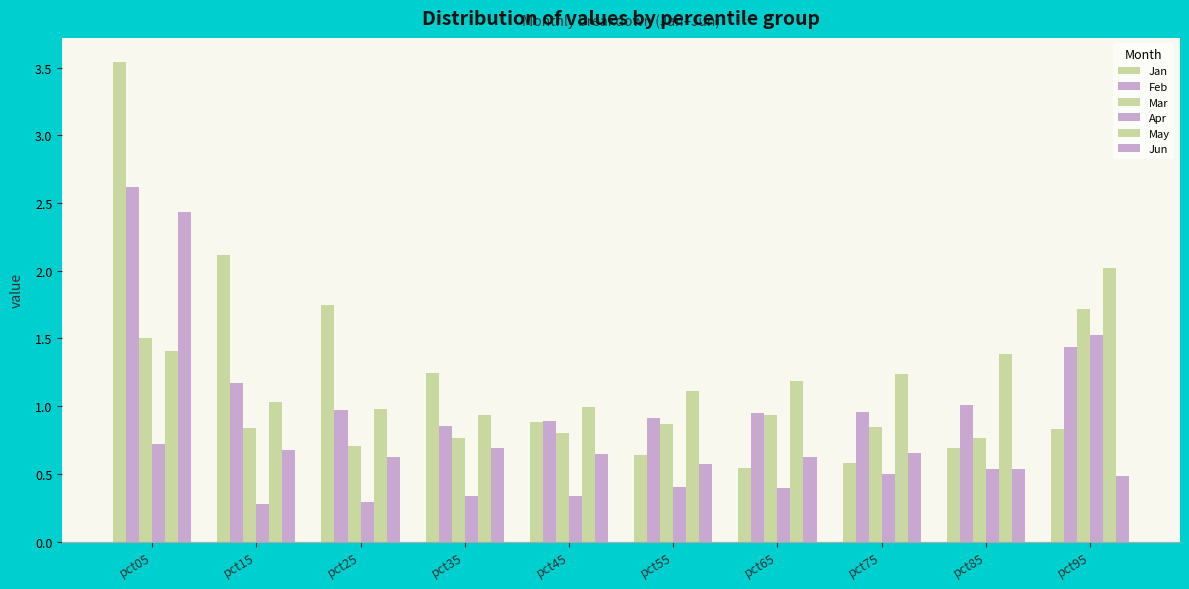

Does the chart contain any negative values?

No